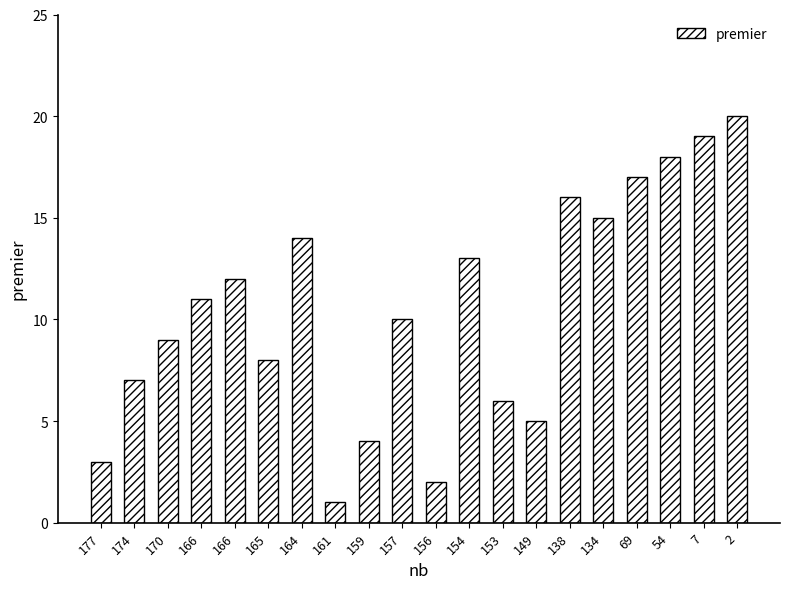

True or false: the data shows 18 at 54.

True